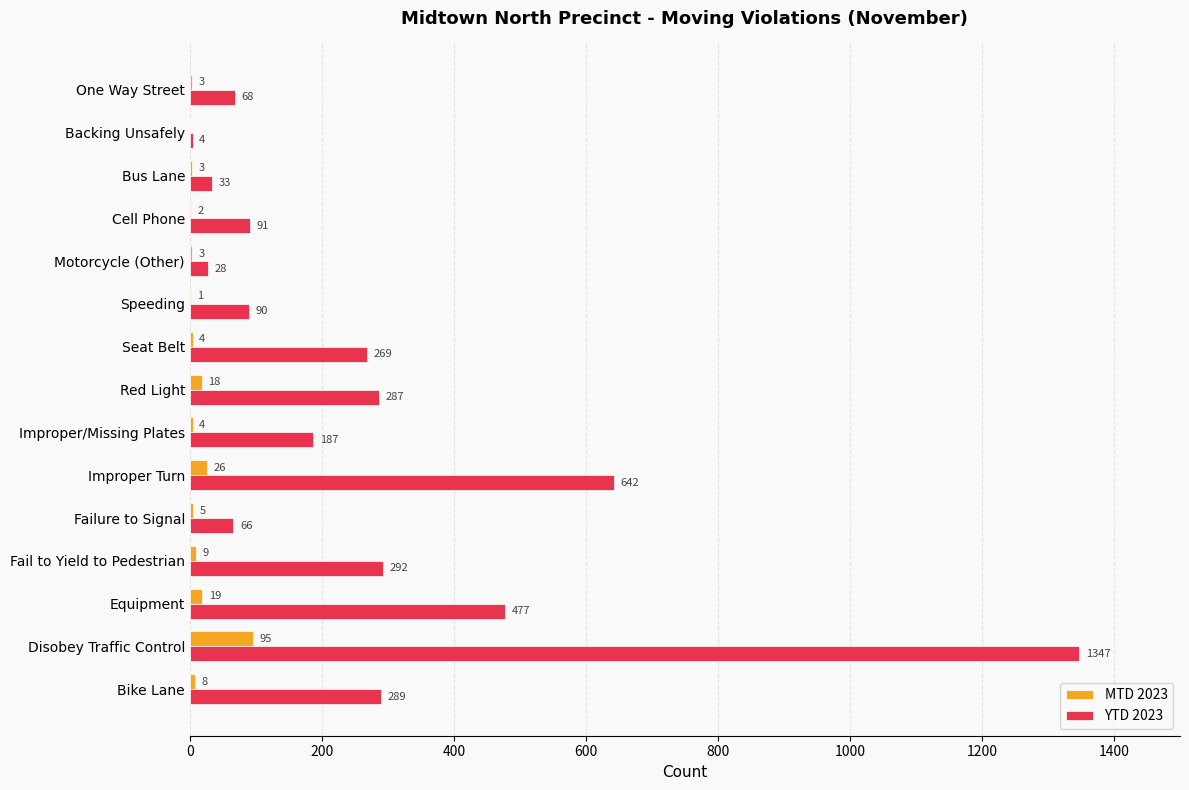

Which category has the highest value across all series?

Disobey Traffic Control